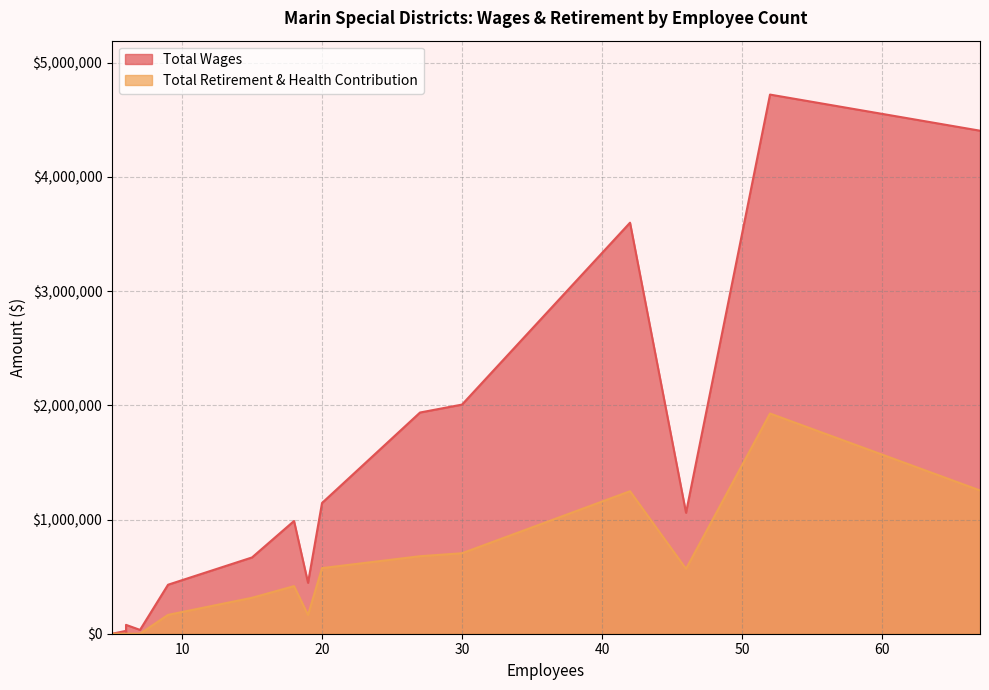

True or false: Total Retirement & Health Contribution and Total Wages intersect in this chart.

False